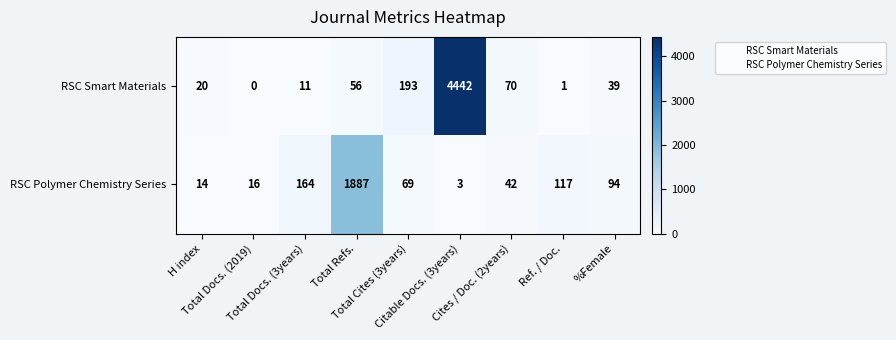

List the series in order of their peak value, lowest first.

RSC Polymer Chemistry Series, RSC Smart Materials